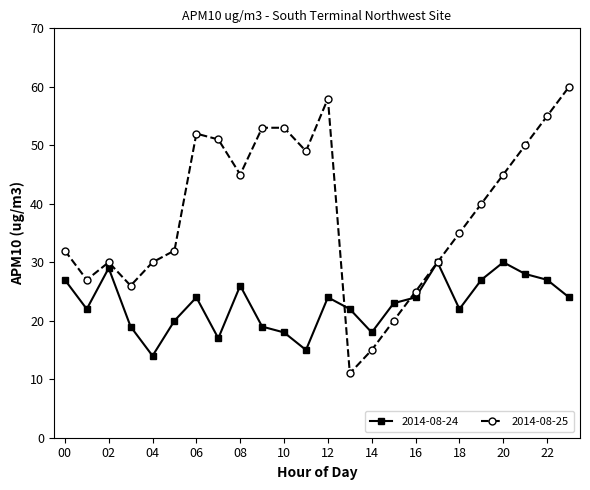

List the series in order of their overall mean, lowest first.

2014-08-24, 2014-08-25